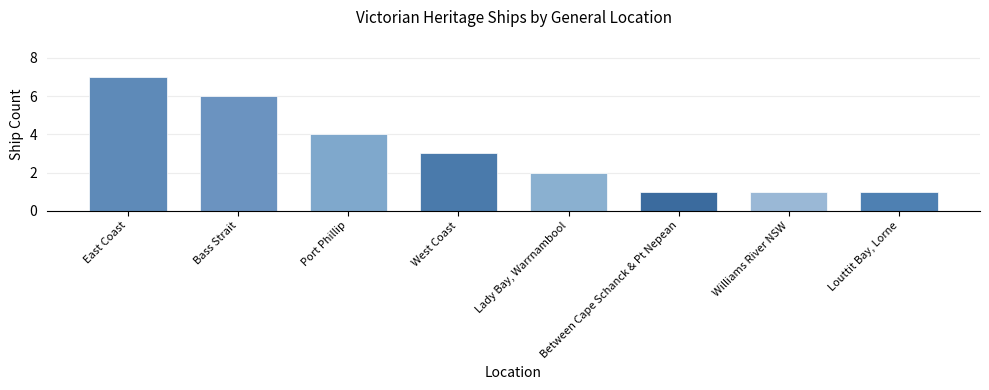

At which label does the data first exceed 3?

East Coast